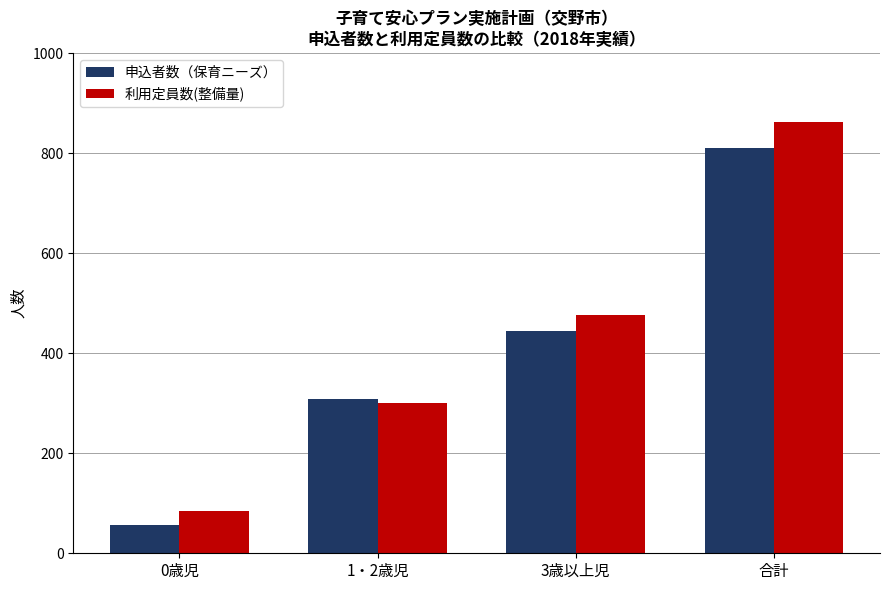

What is the minimum value shown in the chart?

56